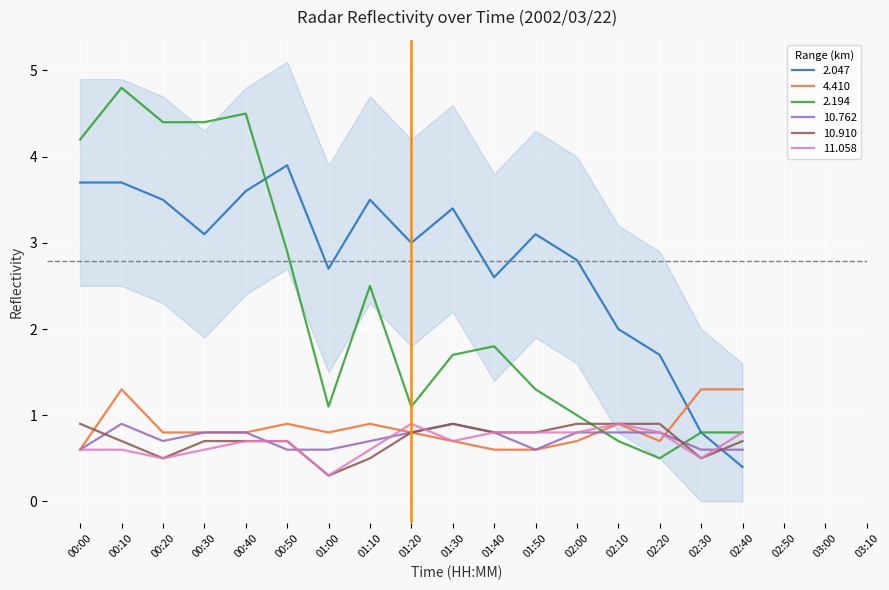

What is the difference between the 11.058 values at 01:00 and 02:10?

0.6